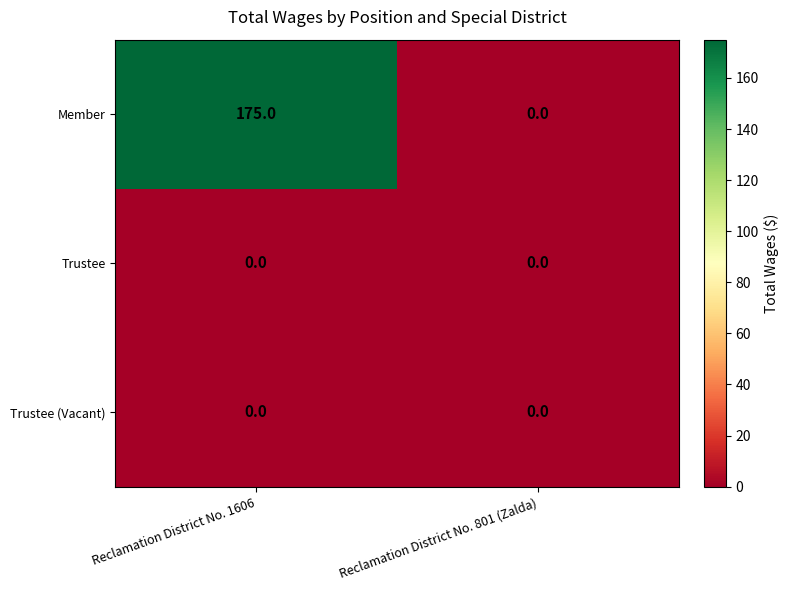

Which category has the lowest value in the Member series?

Reclamation District No. 801 (Zalda)